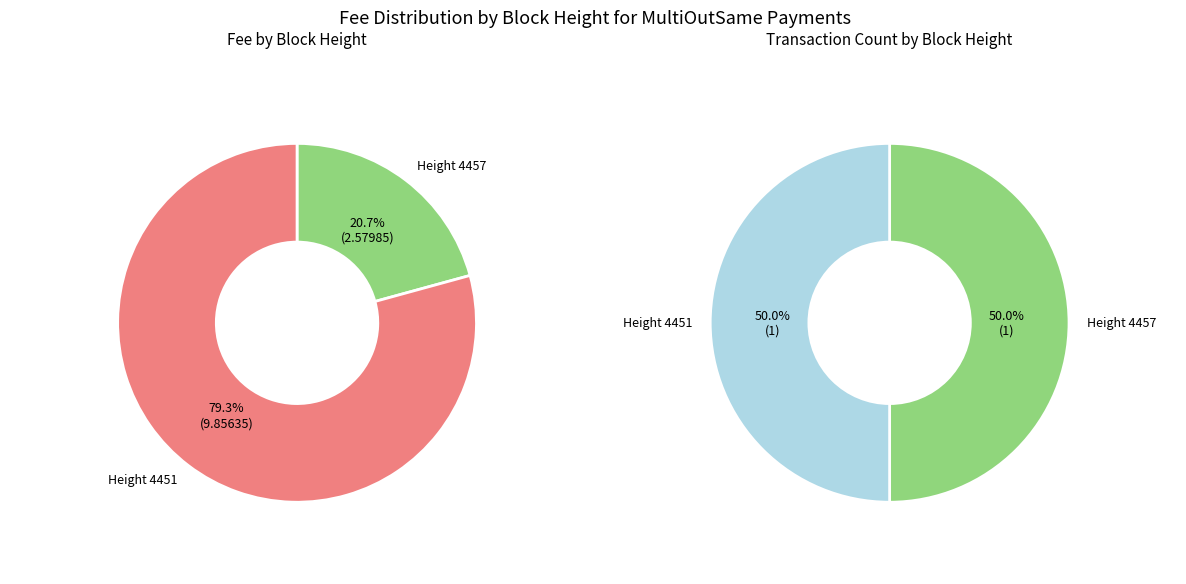

To the nearest percent, what is the combined percentage of 4457 and 4451?

100%